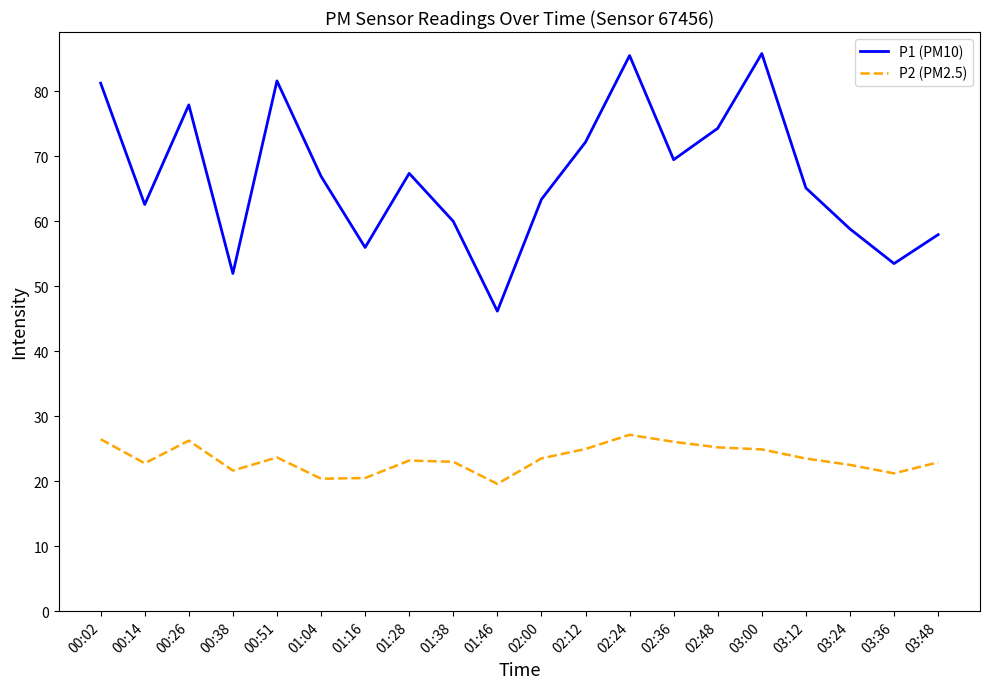

Between 01:38 and 02:48, which series saw the biggest shift?

P1 (PM10)